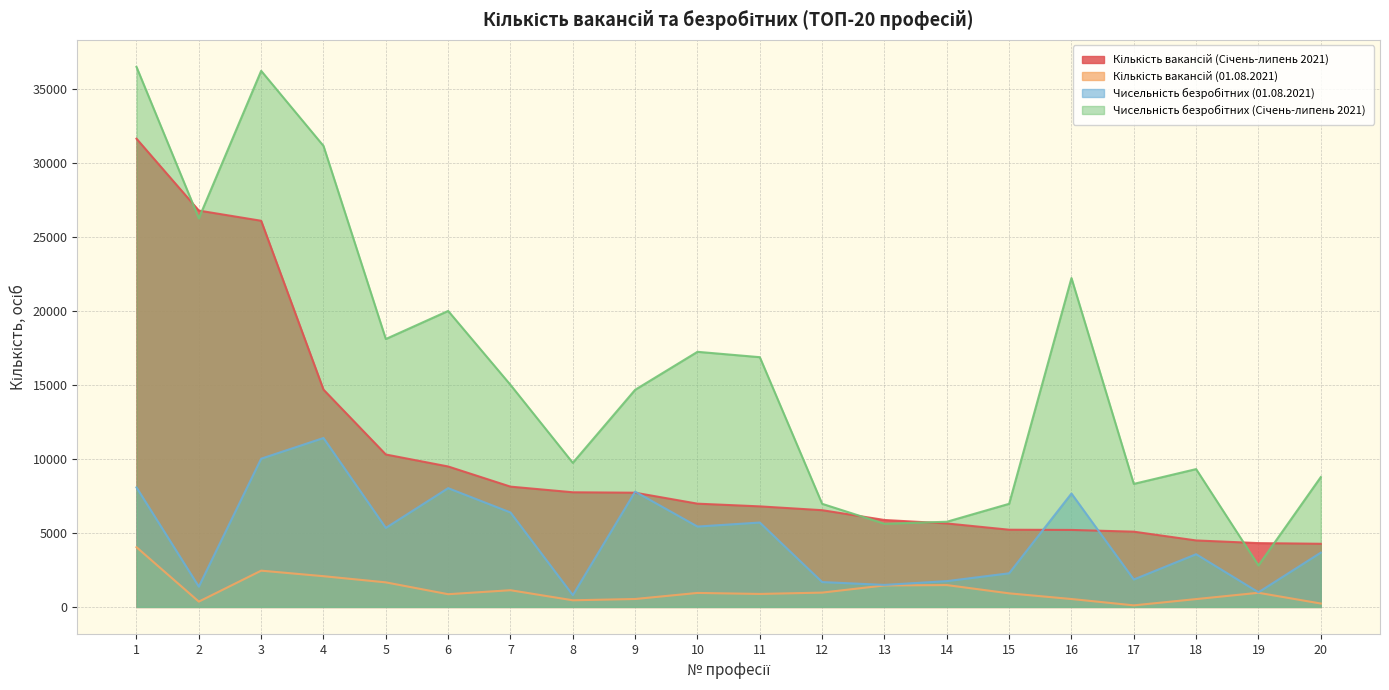

List the labels in order of Чисельність безробітних (01.08.2021) value, smallest first.

8, 19, 2, 13, 12, 14, 17, 15, 18, 20, 5, 10, 11, 7, 16, 9, 6, 1, 3, 4